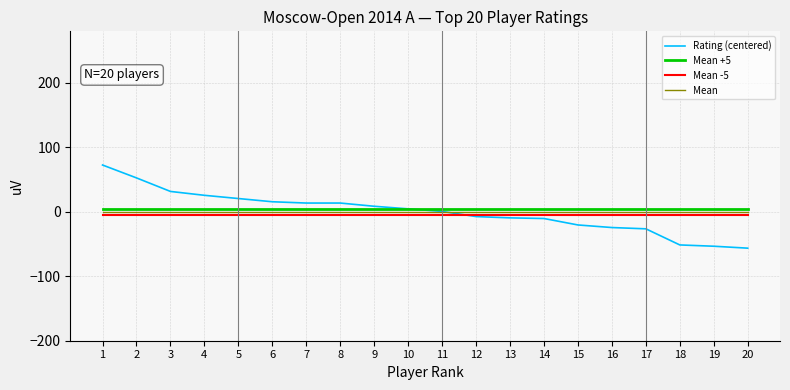

What are all the series names shown in the legend?

Rating (centered), Mean +5, Mean -5, Mean